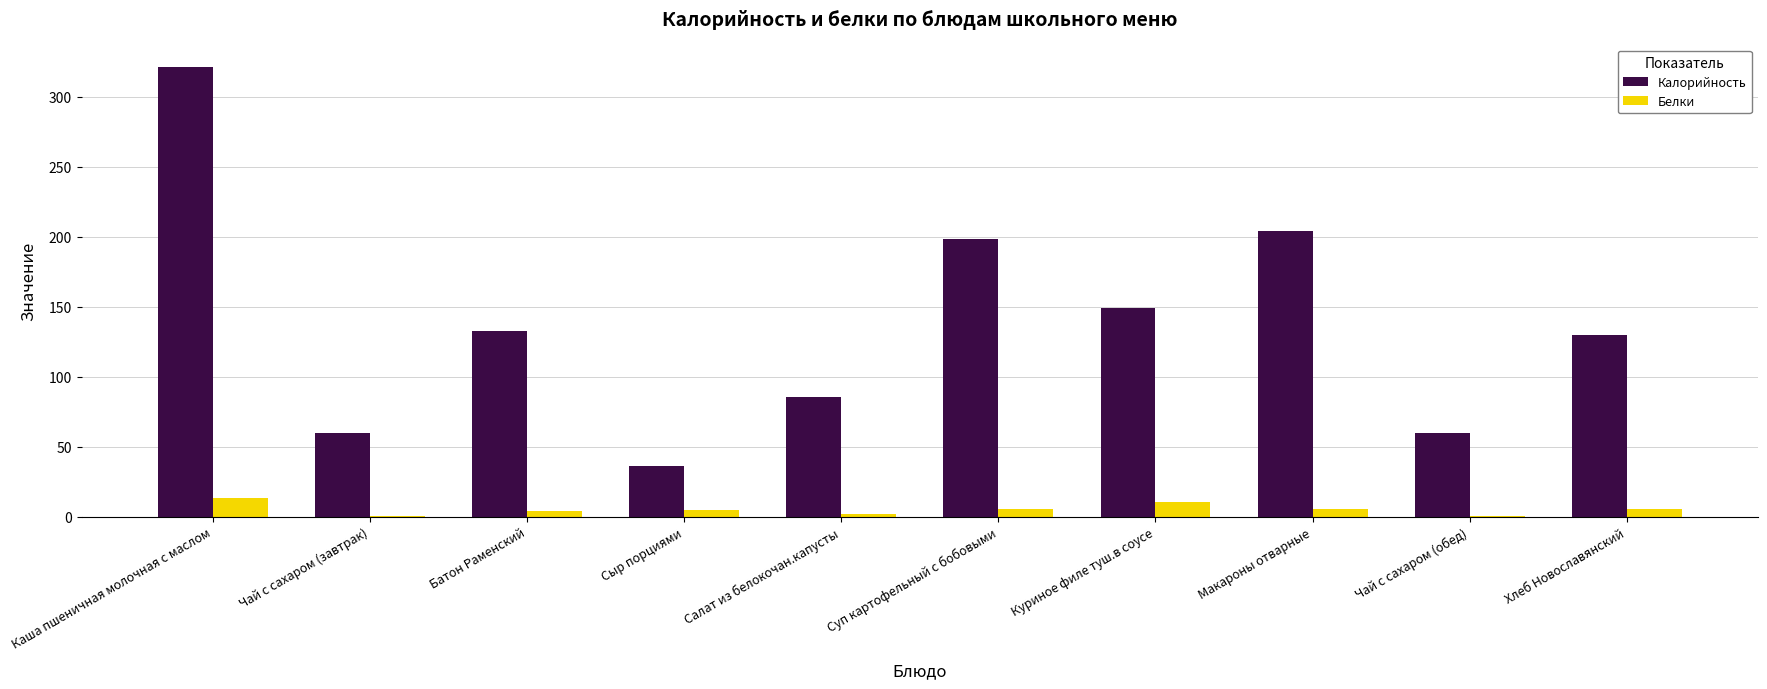

Which series changed the most between Салат из белокочан.капусты and Хлеб Новославянский?

Калорийность